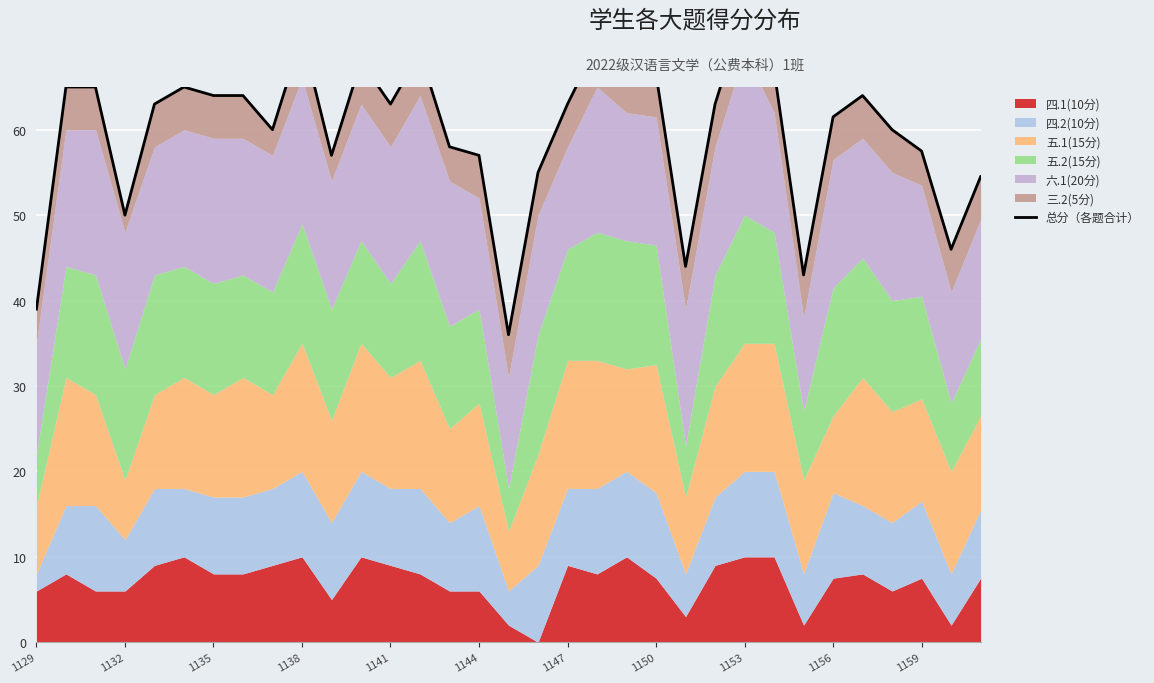

How many data points does each series have?

33